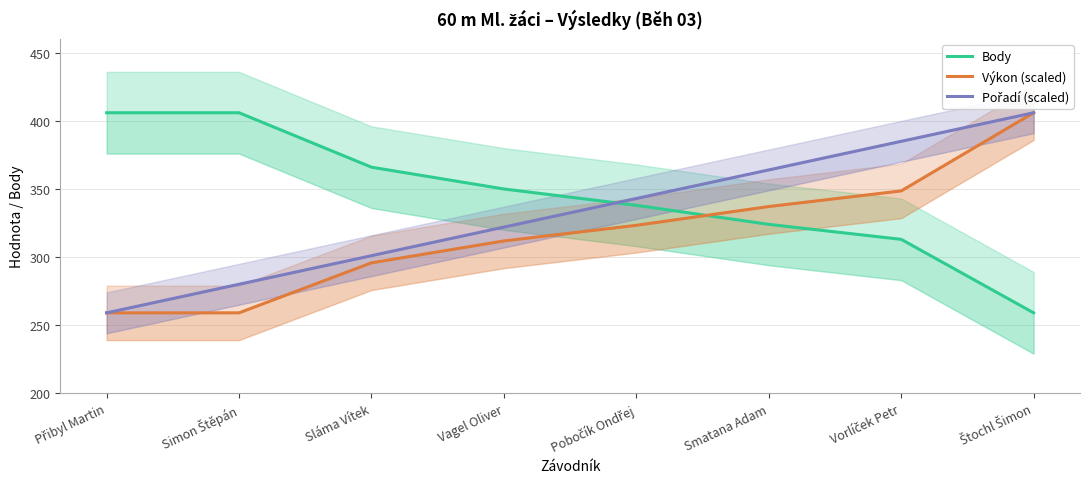

How many data points does each series have?

8